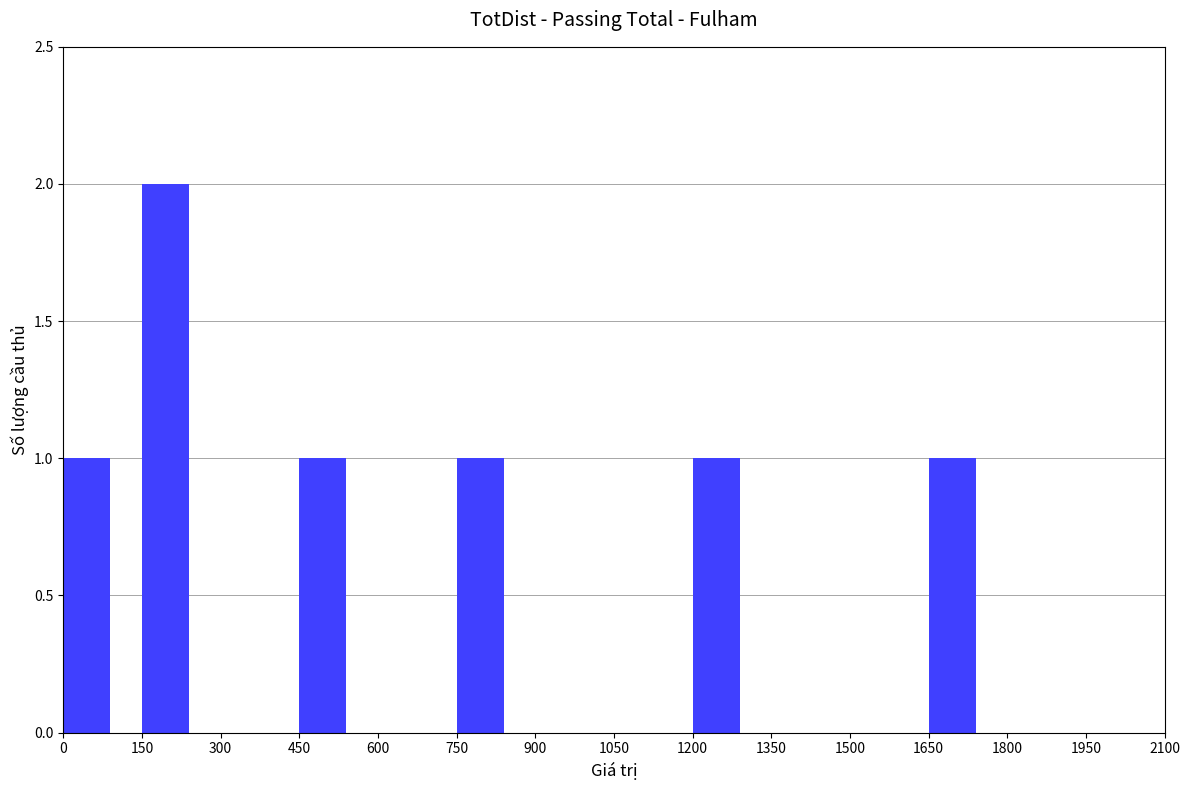

Approximately how many times larger is the value at 0 compared to 150?

0.5